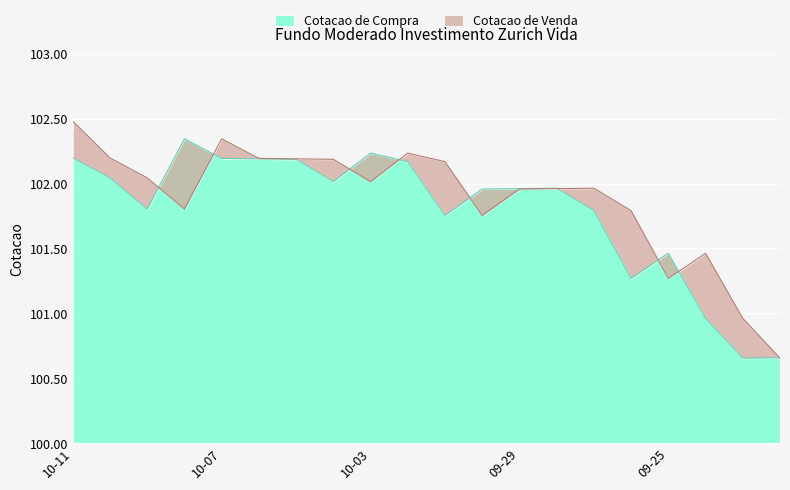

What is the minimum value shown in the chart?

100.7